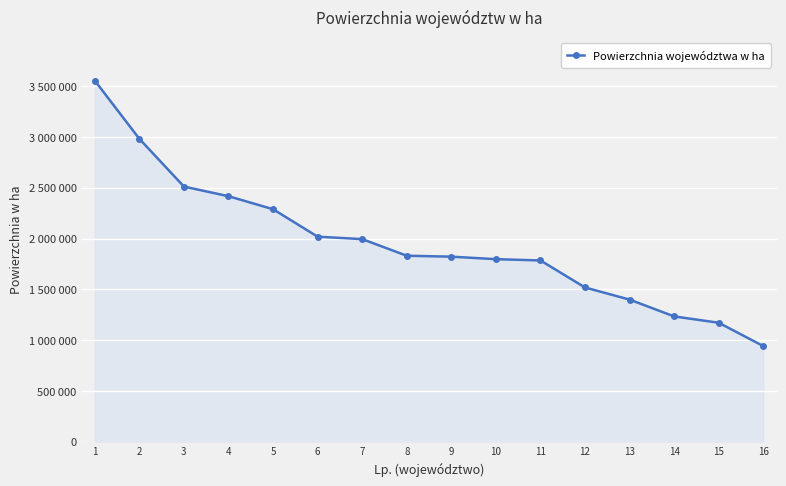

Is it true that the value at 12 is 1518279?

True